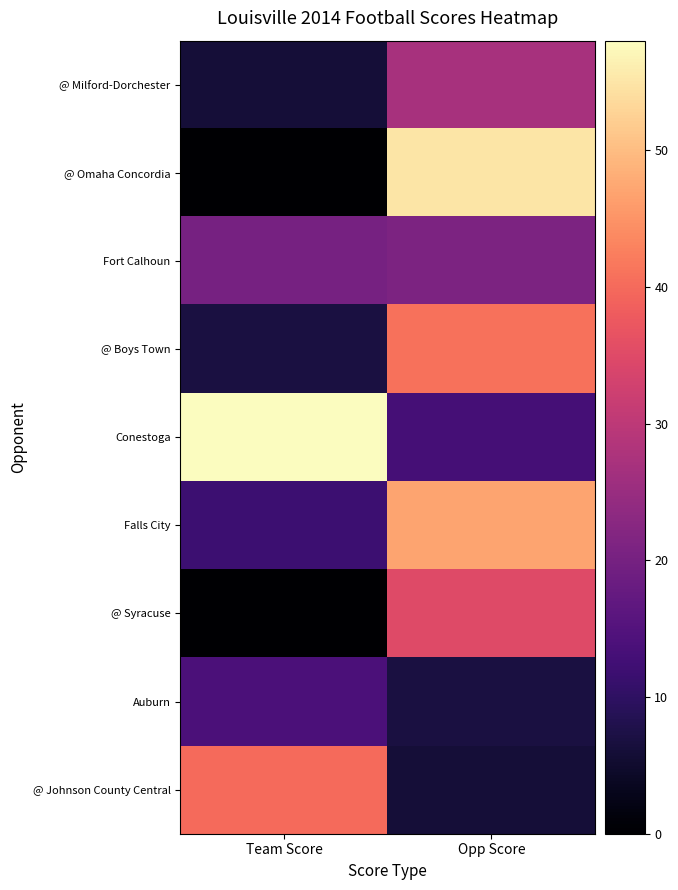

Reading left to right, what are all the values shown in this chart?

@ Milford-Dorchester: Team Score=6	Opp Score=27
@ Omaha Concordia: Team Score=0	Opp Score=55
Fort Calhoun: Team Score=20	Opp Score=21
@ Boys Town: Team Score=7	Opp Score=41
Conestoga: Team Score=58	Opp Score=13
Falls City: Team Score=12	Opp Score=47
@ Syracuse: Team Score=0	Opp Score=35
Auburn: Team Score=14	Opp Score=7
@ Johnson County Central: Team Score=40	Opp Score=6